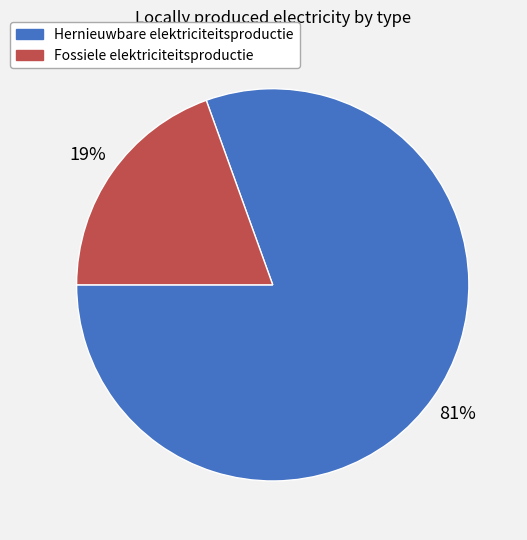

To the nearest percent, what portion does Hernieuwbare elektriciteitsproductie represent?

81%